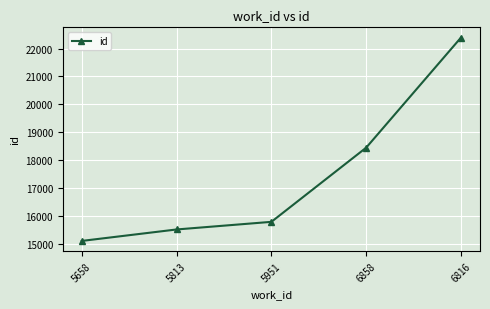

Reading left to right, extract all data points from this chart.

15114	15524	15797	18453	22395